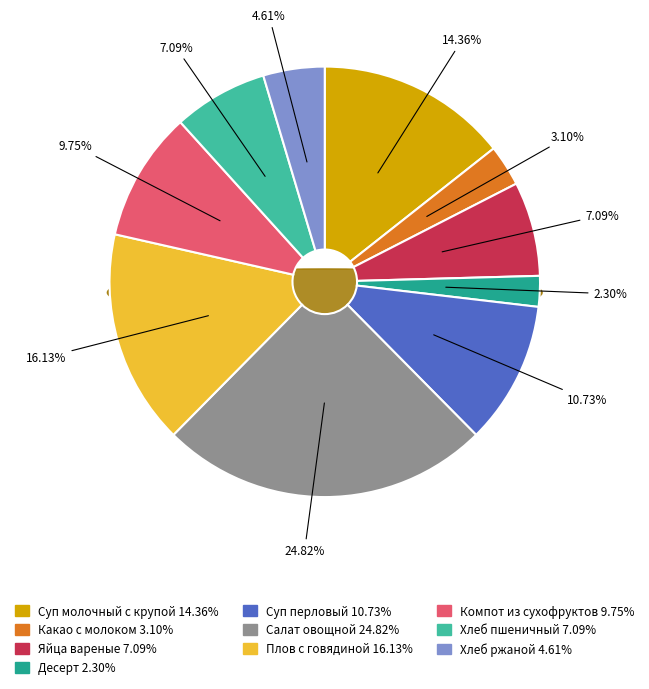

To the nearest percent, what portion does Компот из сухофруктов represent?

10%